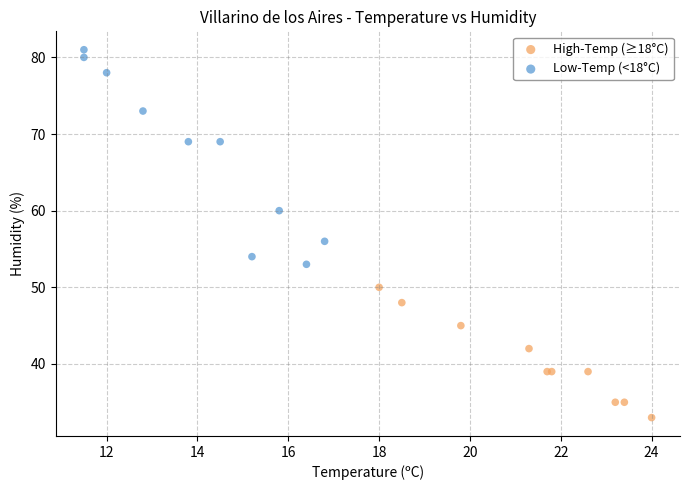

Which series contains the highest Y value?

Low-Temp (<18°C)